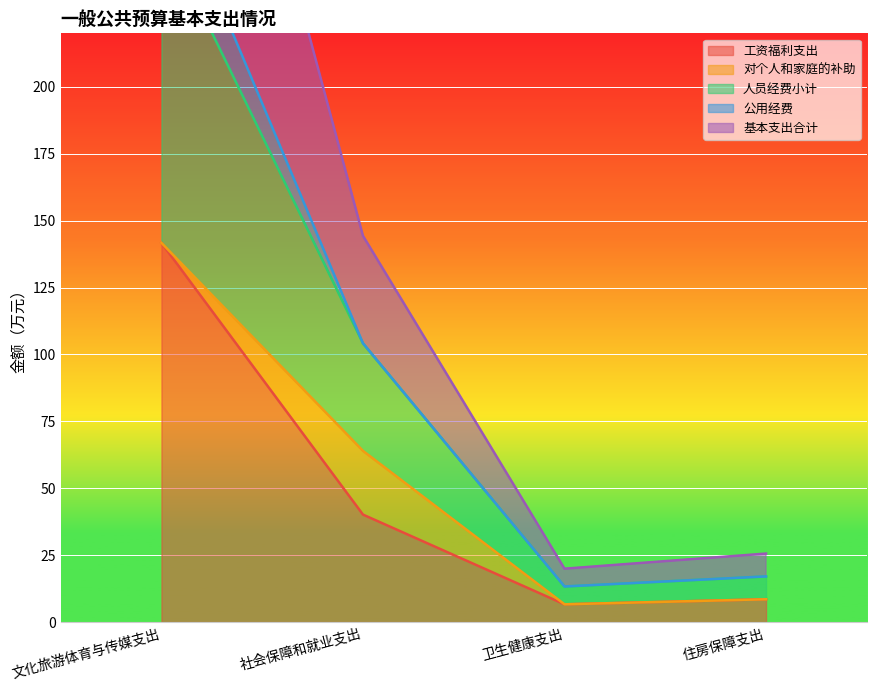

What is the difference between the second highest and minimum values in the 工资福利支出 series?

33.5